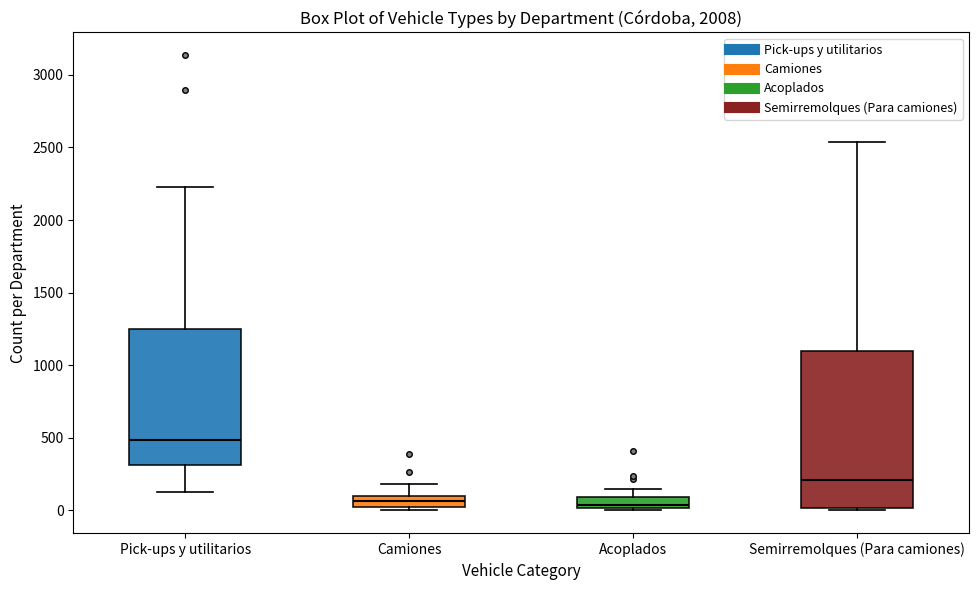

Which box is the tallest, from its lower edge to its upper edge?

Semirremolques (Para camiones)